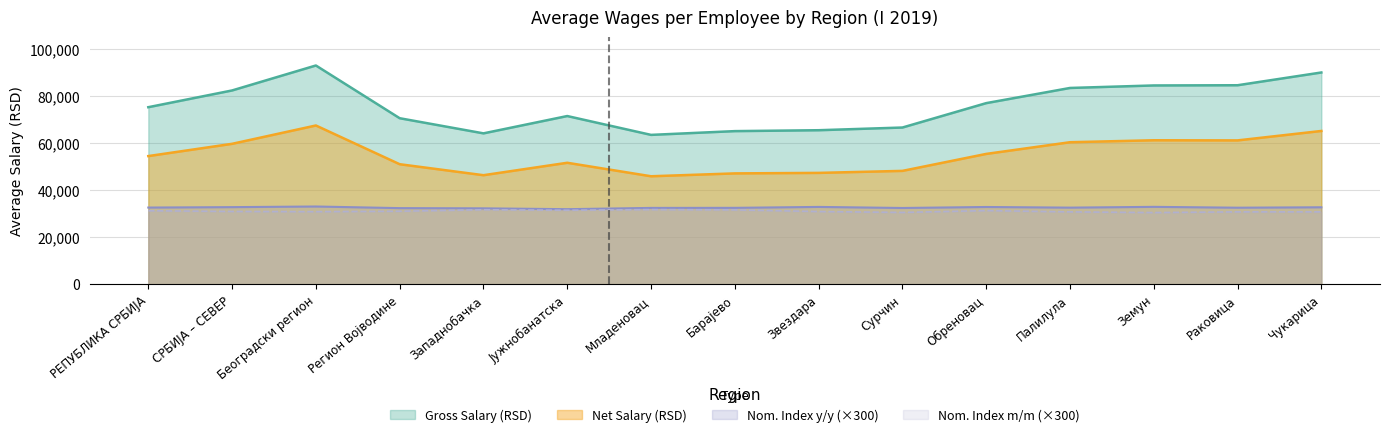

Reading left to right, extract all data points from this chart.

Gross Salary (RSD): РЕПУБЛИКА СРБИЈА=75296	СРБИЈА – СЕВЕР=82416	Београдски регион=93024	Регион Војводине=70615	Западнобачка=64177	Јужнобанатска=71540	Младеновац=63530	Барајево=65129	Звездара=65512	Сурчин=66657	Обреновац=77024	Палилула=83473	Земун=84539	Раковица=84629	Чукарица=90054
Net Salary (RSD): РЕПУБЛИКА СРБИЈА=54521	СРБИЈА – СЕВЕР=59733	Београдски регион=67526	Регион Војводине=51064	Западнобачка=46394	Јужнобанатска=51675	Младеновац=45942	Барајево=47161	Звездара=47376	Сурчин=48231	Обреновац=55442	Палилула=60412	Земун=61244	Раковица=61186	Чукарица=65198
Nom. Index prev month: РЕПУБЛИКА СРБИЈА=31290	СРБИЈА – СЕВЕР=30990	Београдски регион=30900	Регион Војводине=31080	Западнобачка=31710	Јужнобанатска=31500	Младеновац=31770	Барајево=31650	Звездара=30960	Сурчин=30570	Обреновац=31350	Палилула=30810	Земун=30510	Раковица=30810	Чукарица=30810
Nom. Index prev year: РЕПУБЛИКА СРБИЈА=32640	СРБИЈА – СЕВЕР=32820	Београдски регион=33090	Регион Војводине=32400	Западнобачка=32310	Јужнобанатска=31950	Младеновац=32490	Барајево=32520	Звездара=32910	Сурчин=32460	Обреновац=32880	Палилула=32610	Земун=32940	Раковица=32580	Чукарица=32760